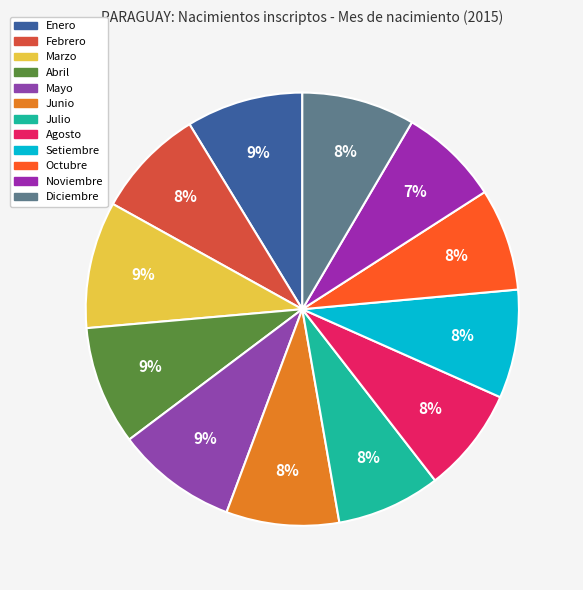

Does Julio account for over 50% of the chart?

No